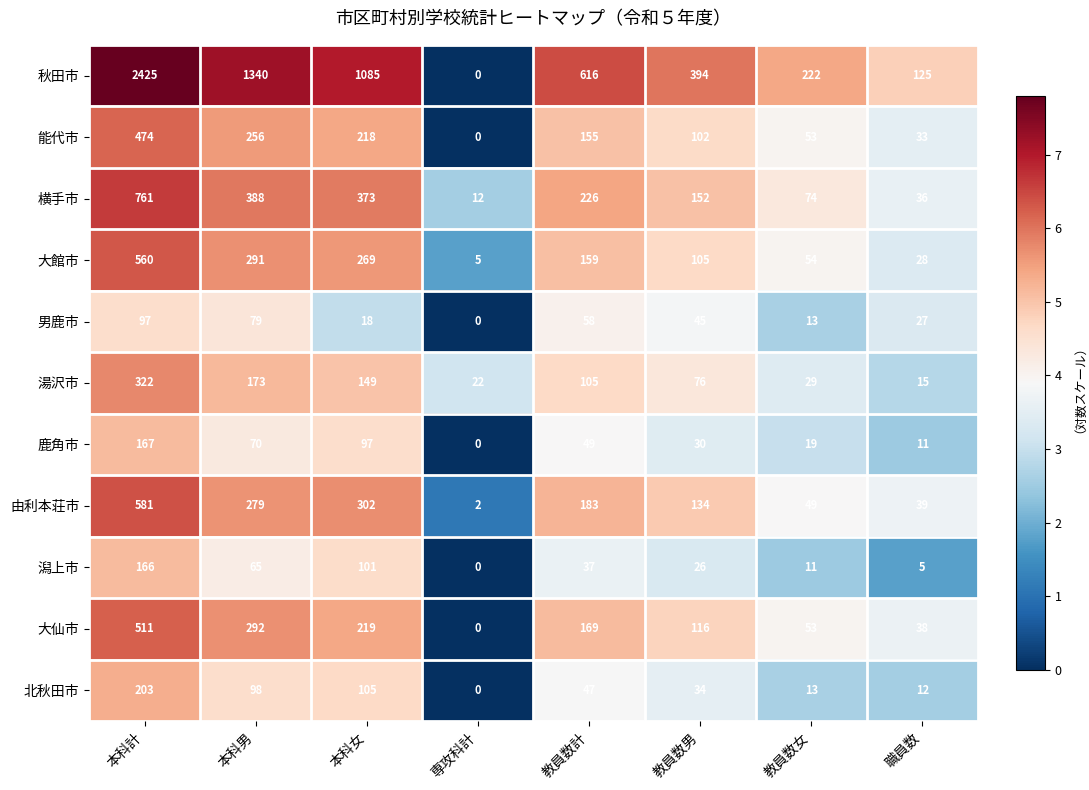

At which label does 由利本荘市 first exceed 183?

本科計